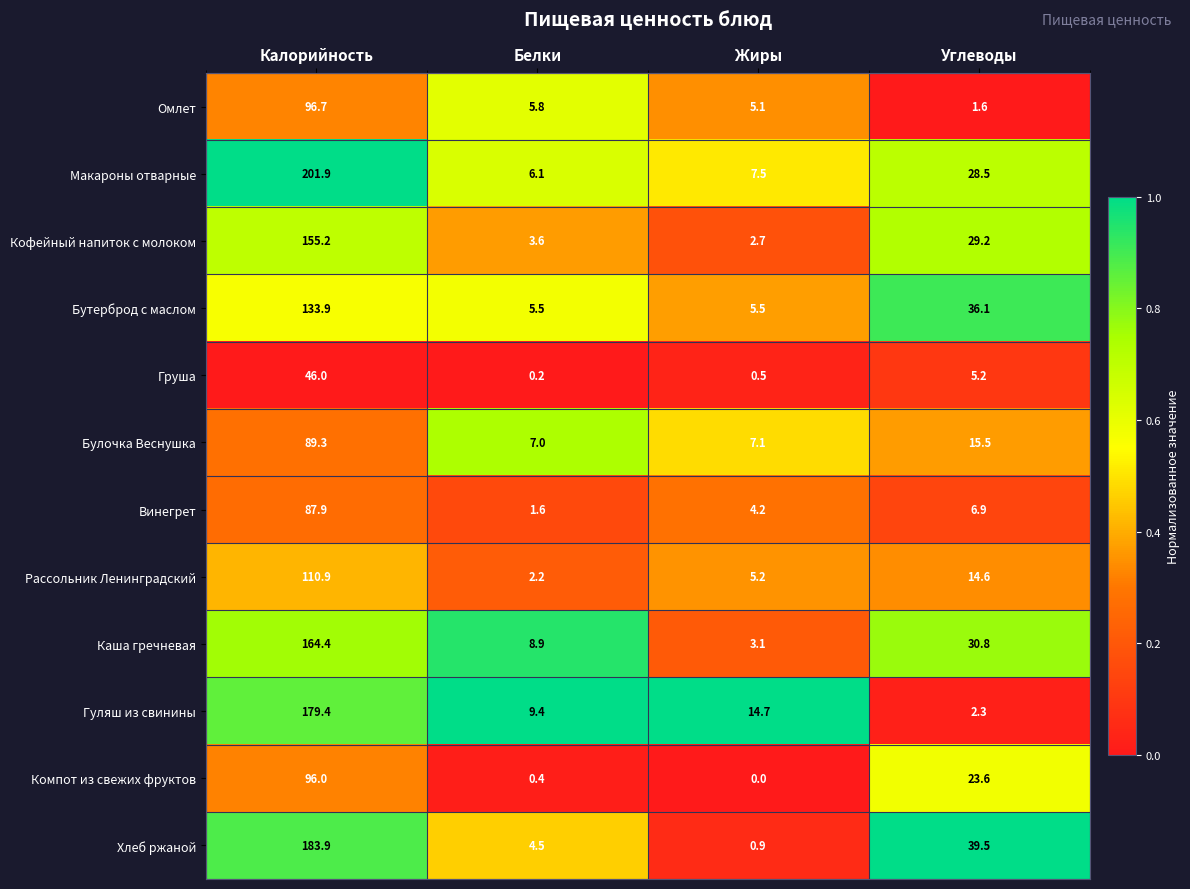

What is the difference between the second highest and minimum values in the Омлет series?

4.2